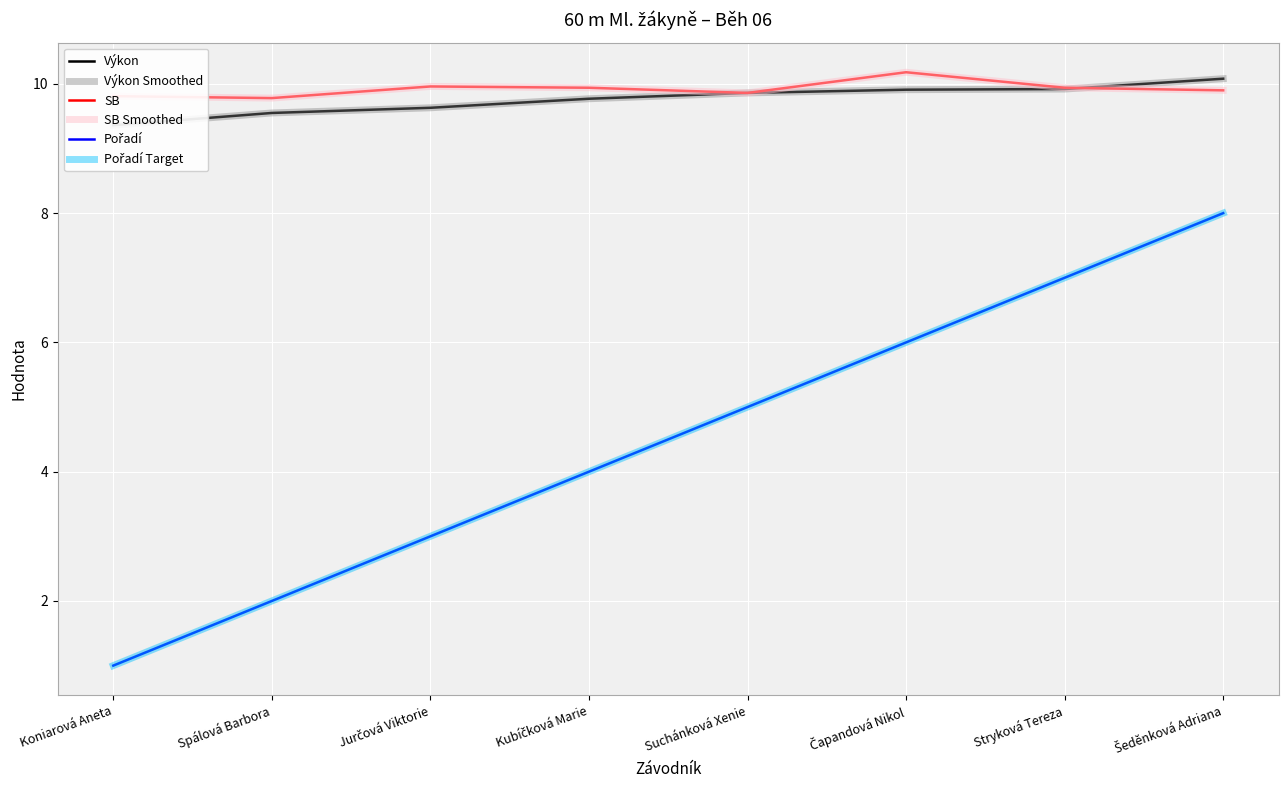

What is the value of the SB Smoothed point at the 5th from the left?

9.9